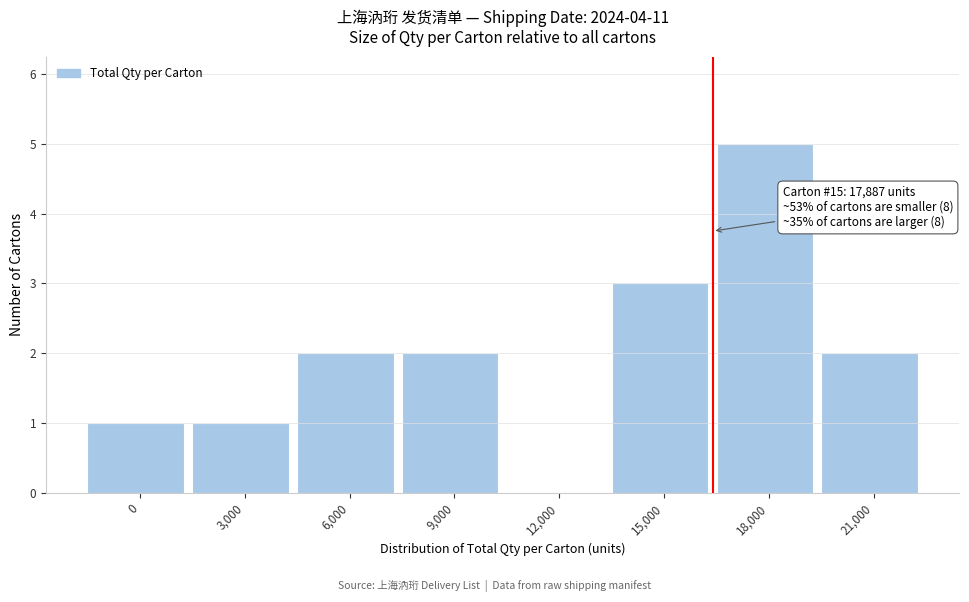

Reading left to right, what are all the values shown in this chart?

0=1	3,000=1	6,000=2	9,000=2	12,000=0	15,000=3	18,000=5	21,000=2